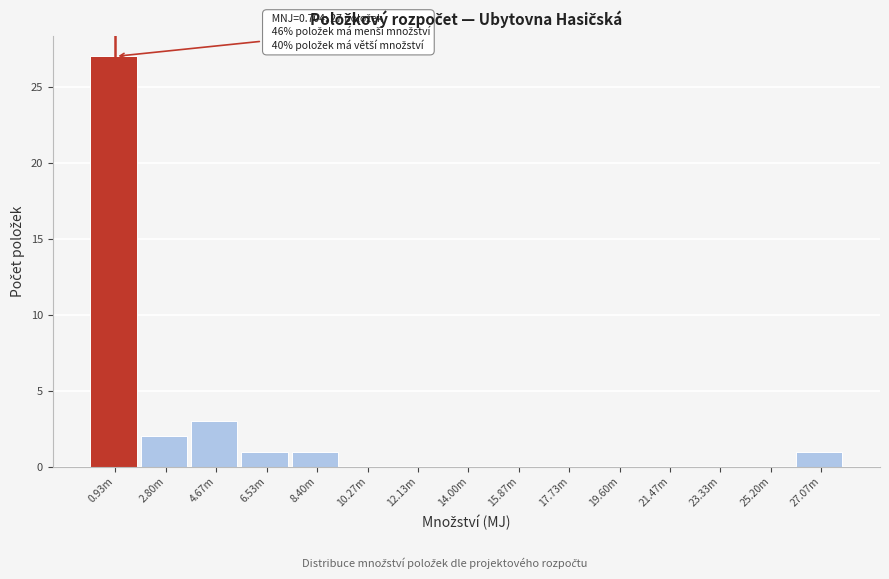

Reading left to right, list all the values displayed in this chart.

0.93m=27	2.80m=2	4.67m=3	6.53m=1	8.40m=1	10.27m=0	12.13m=0	14.00m=0	15.87m=0	17.73m=0	19.60m=0	21.47m=0	23.33m=0	25.20m=0	27.07m=1